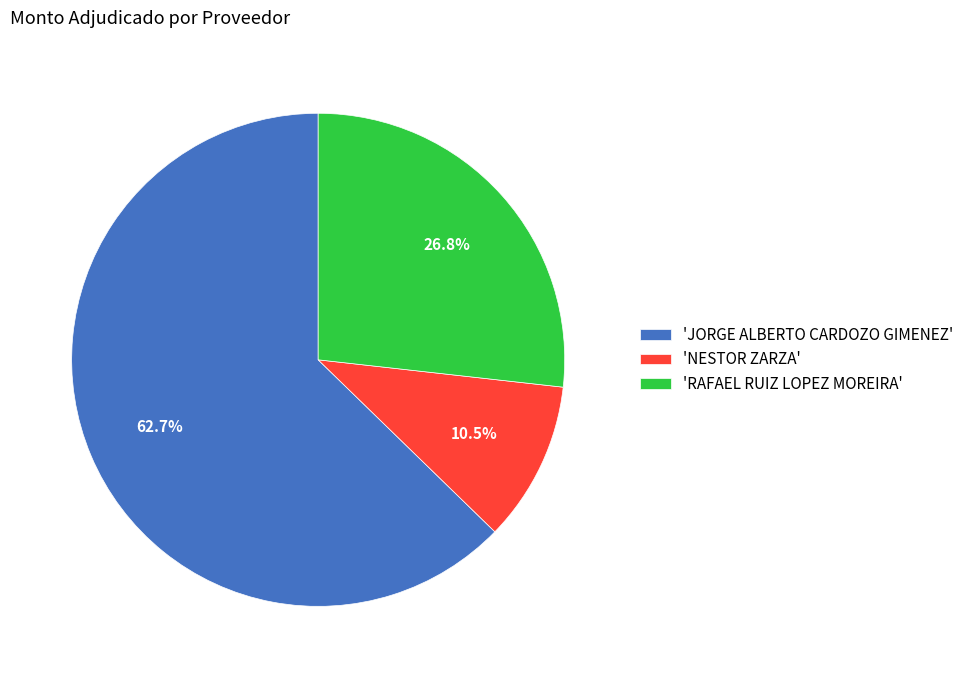

Which category has the smallest portion of the pie?

'NESTOR ZARZA'